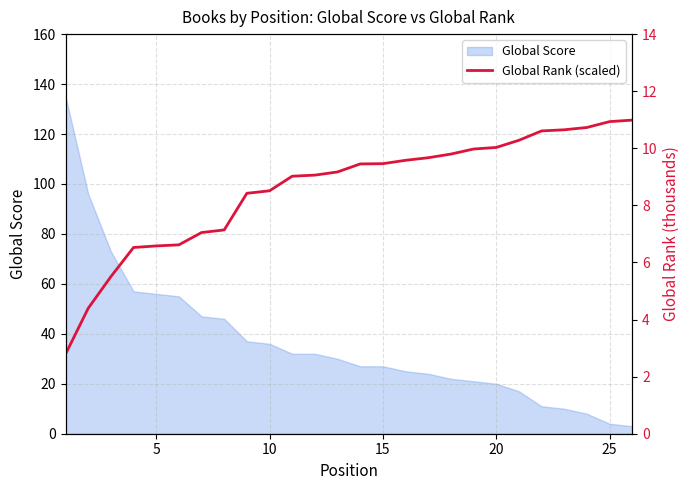

Does the chart have visible grid lines?

Yes